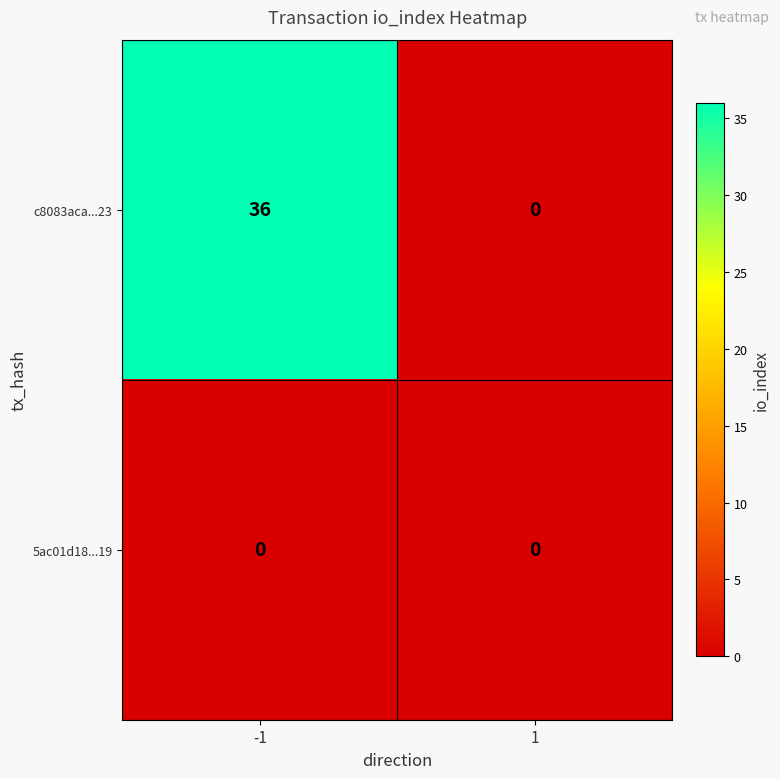

Between -1 and 1, which series saw the biggest shift?

c8083aca...23